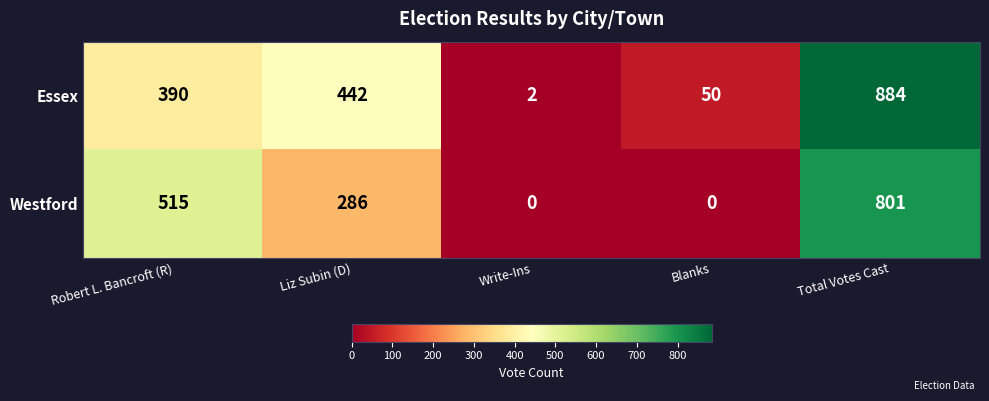

What is the sum of the Essex values at Total Votes Cast and Blanks?

934